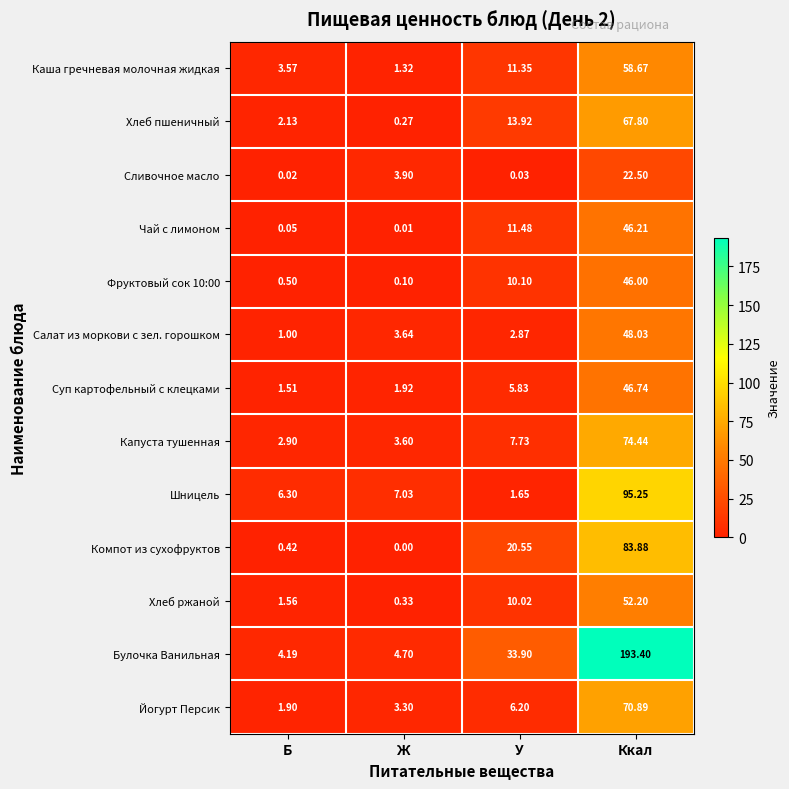

How many categories are shown in the chart?

4